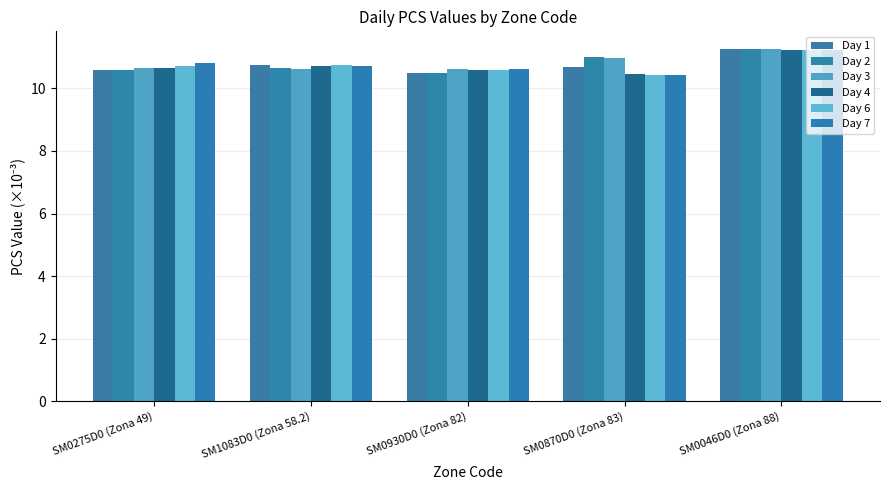

Rank the categories by Day 3 value from lowest to highest.

SM0930D0 (Zona 82), SM1083D0 (Zona 58.2), SM0275D0 (Zona 49), SM0870D0 (Zona 83), SM0046D0 (Zona 88)